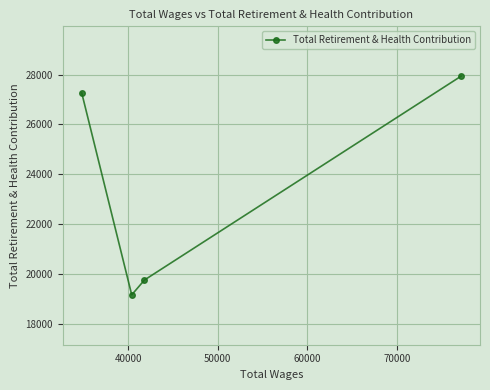

What is the average value?

23528